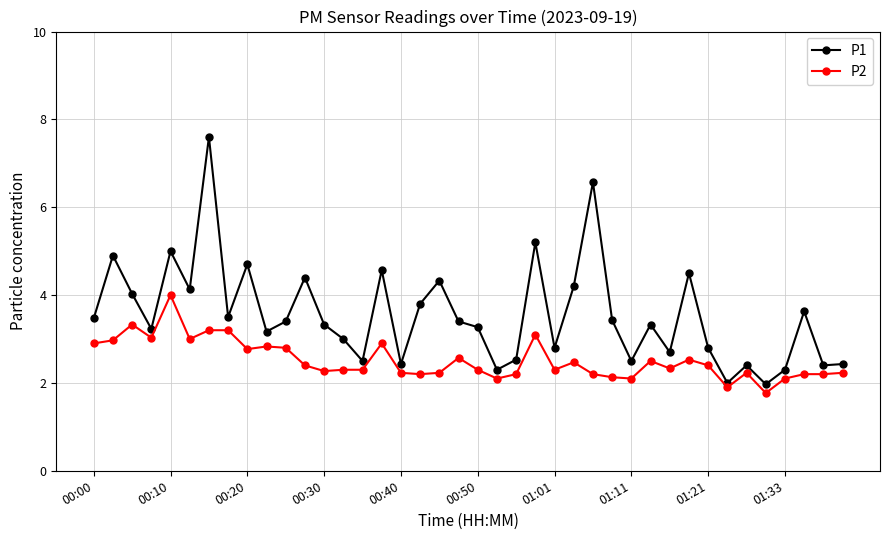

What is the value of the P2 point at the 22nd from the left?

2.1